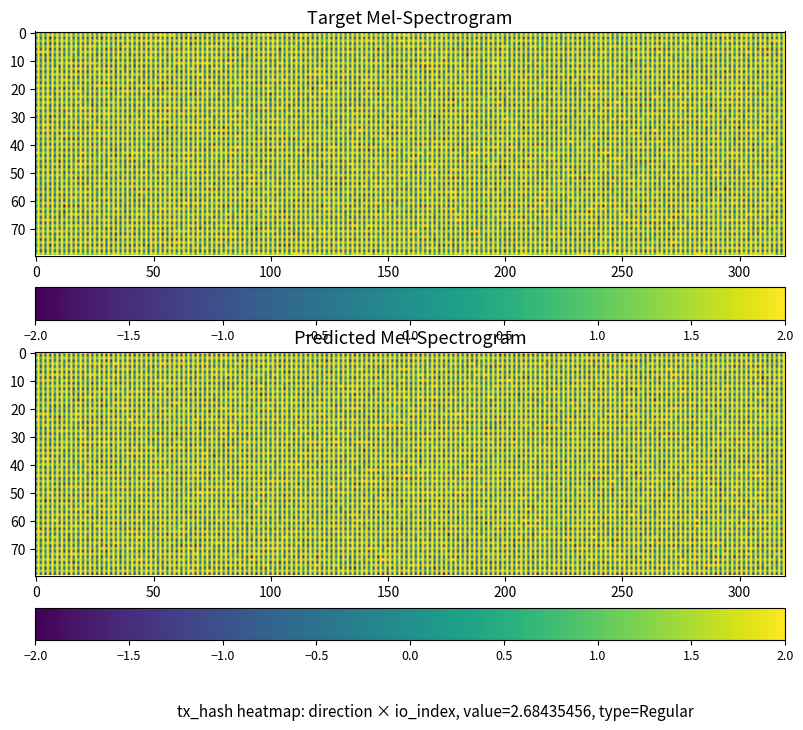

What is the lowest value of the 5afe6473c4441631df30e89eaee0a6884d2534c series?

-1